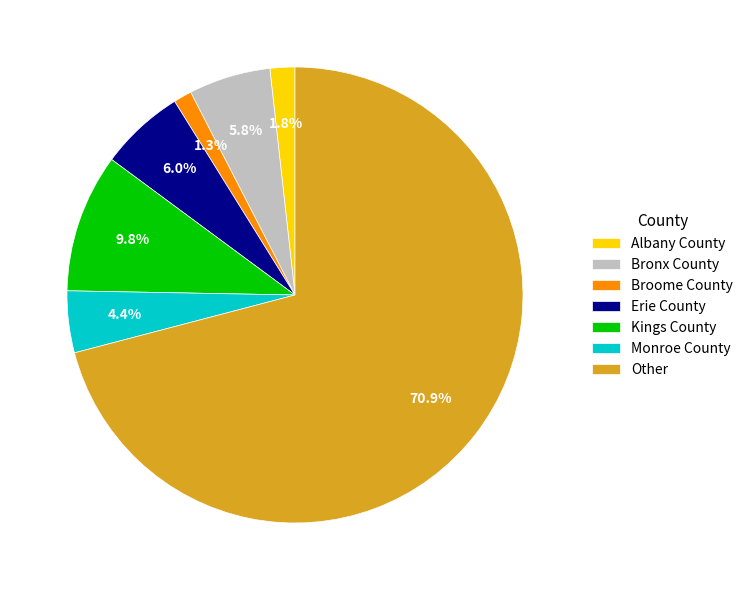

Between Broome County and Kings County, which is larger?

Kings County